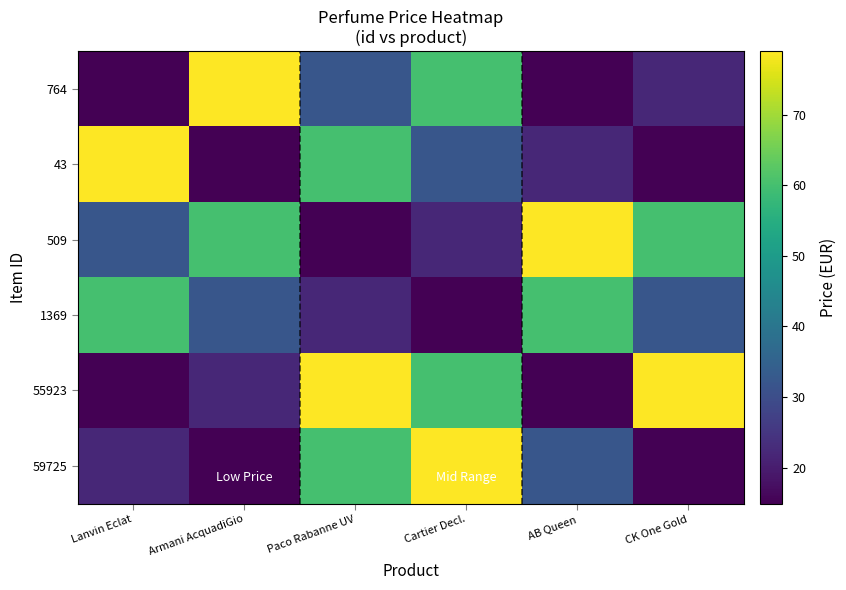

Reading left to right, list all the values displayed in this chart.

764: Lanvin Eclat=15.0	Armani AcquadiGio=79.0	Paco Rabanne UV=32.0	Cartier Decl.=60.0	AB Queen=14.9	CK One Gold=22.0
43: Lanvin Eclat=79.0	Armani AcquadiGio=15.0	Paco Rabanne UV=60.0	Cartier Decl.=32.0	AB Queen=22.0	CK One Gold=14.9
509: Lanvin Eclat=32.0	Armani AcquadiGio=60.0	Paco Rabanne UV=15.0	Cartier Decl.=22.0	AB Queen=79.0	CK One Gold=60.0
1369: Lanvin Eclat=60.0	Armani AcquadiGio=32.0	Paco Rabanne UV=22.0	Cartier Decl.=15.0	AB Queen=60.0	CK One Gold=32.0
55923: Lanvin Eclat=14.9	Armani AcquadiGio=22.0	Paco Rabanne UV=79.0	Cartier Decl.=60.0	AB Queen=15.0	CK One Gold=79.0
59725: Lanvin Eclat=22.0	Armani AcquadiGio=14.9	Paco Rabanne UV=60.0	Cartier Decl.=79.0	AB Queen=32.0	CK One Gold=15.0